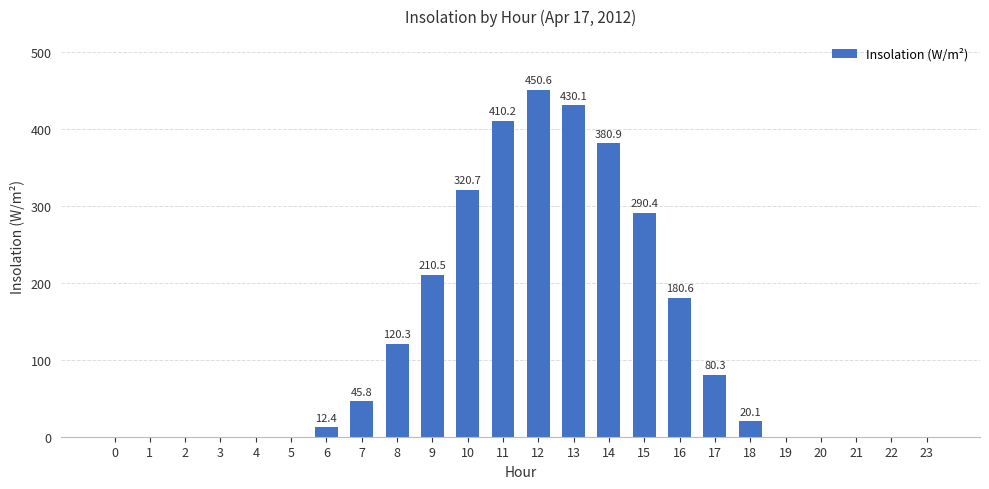

What is the maximum value shown in the chart?

450.6